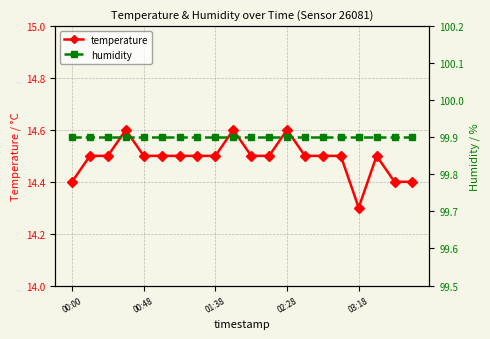

What is the difference between the maximum and minimum values in the temperature series?

0.3